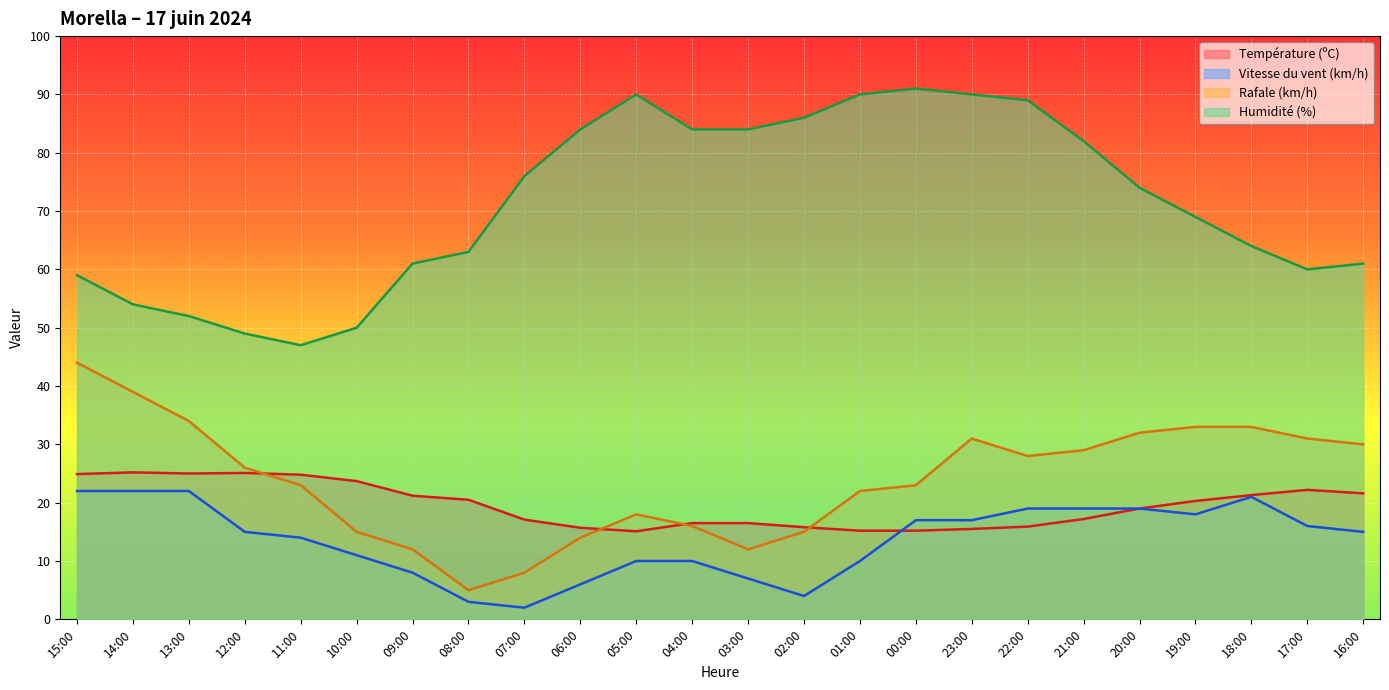

How many values in the Rafale (km/h) series exceed 26?

11